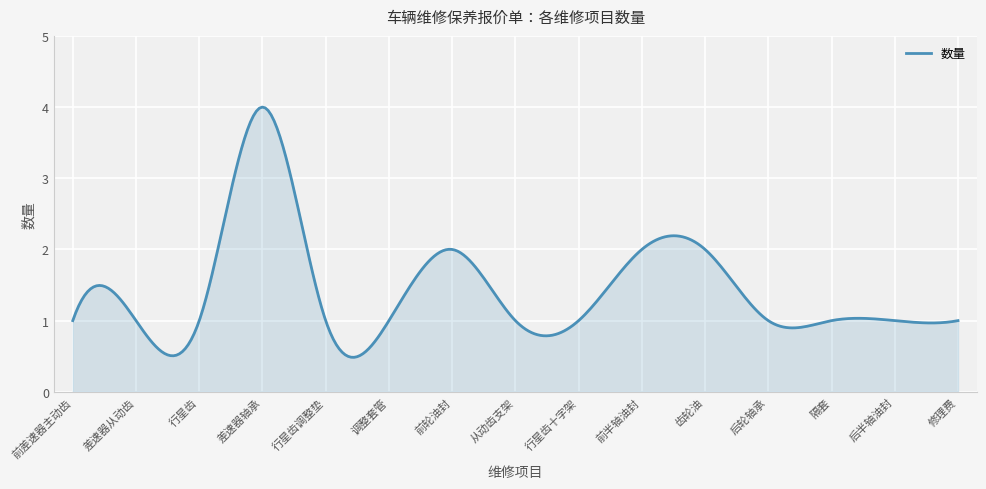

What is the maximum value shown in the chart?

4.0